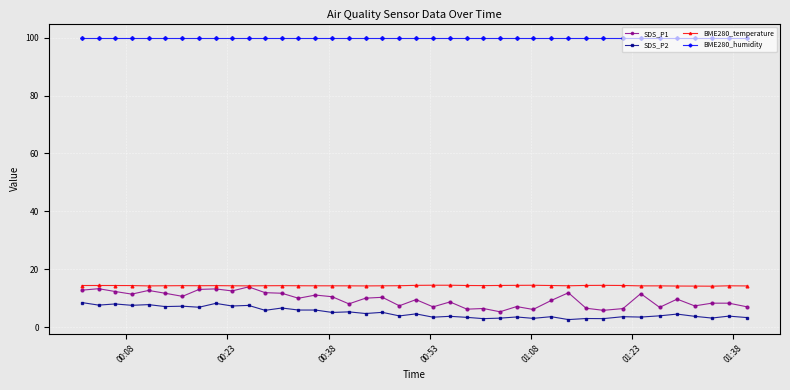

Which series has the widest spread of values?

SDS_P1